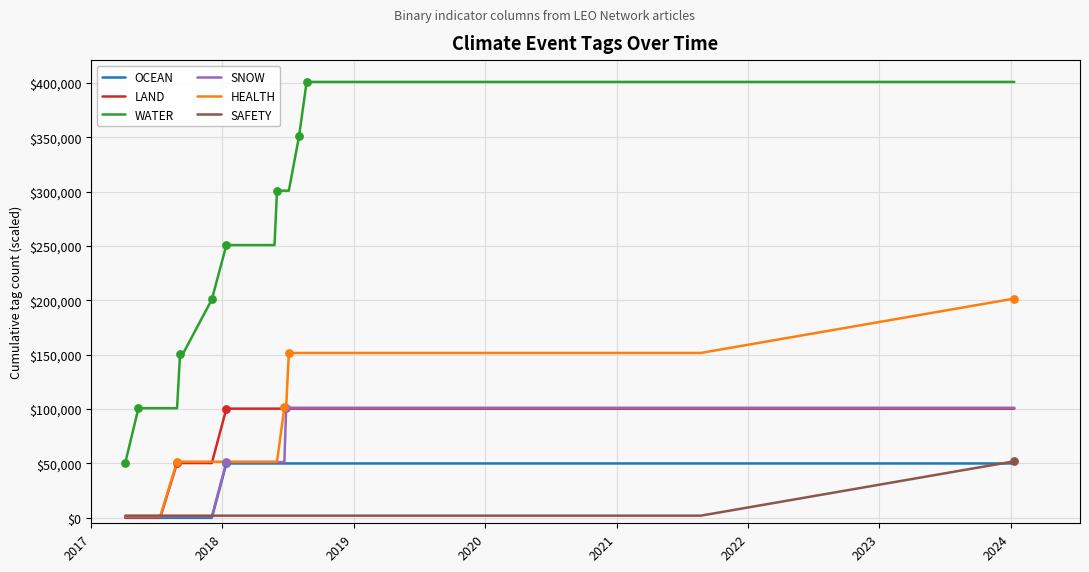

At how many categories does at least one series exceed 66954?

20